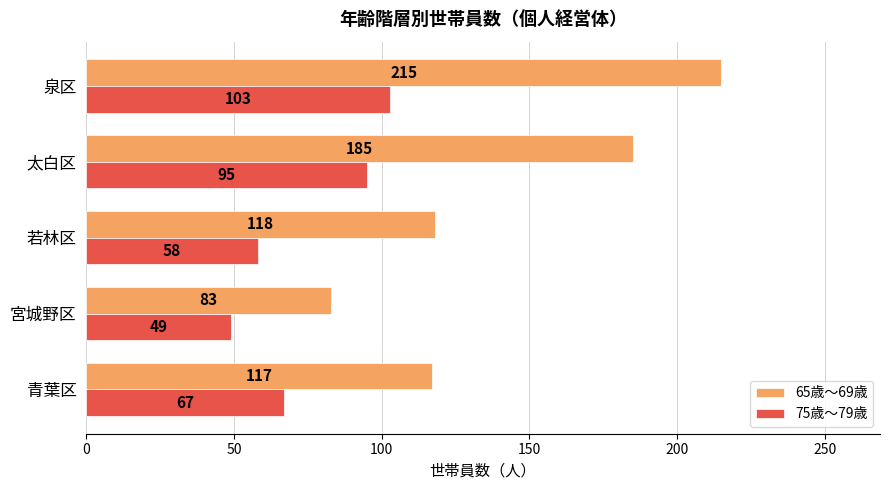

Which series has the largest total across all categories?

65歳～69歳